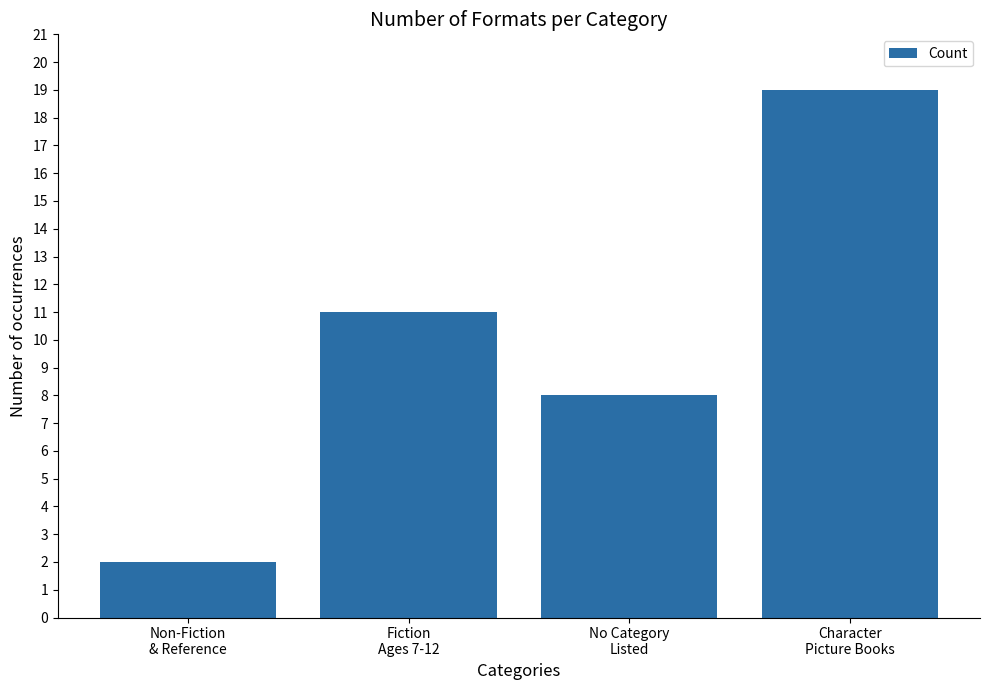

How many values are below 11?

2